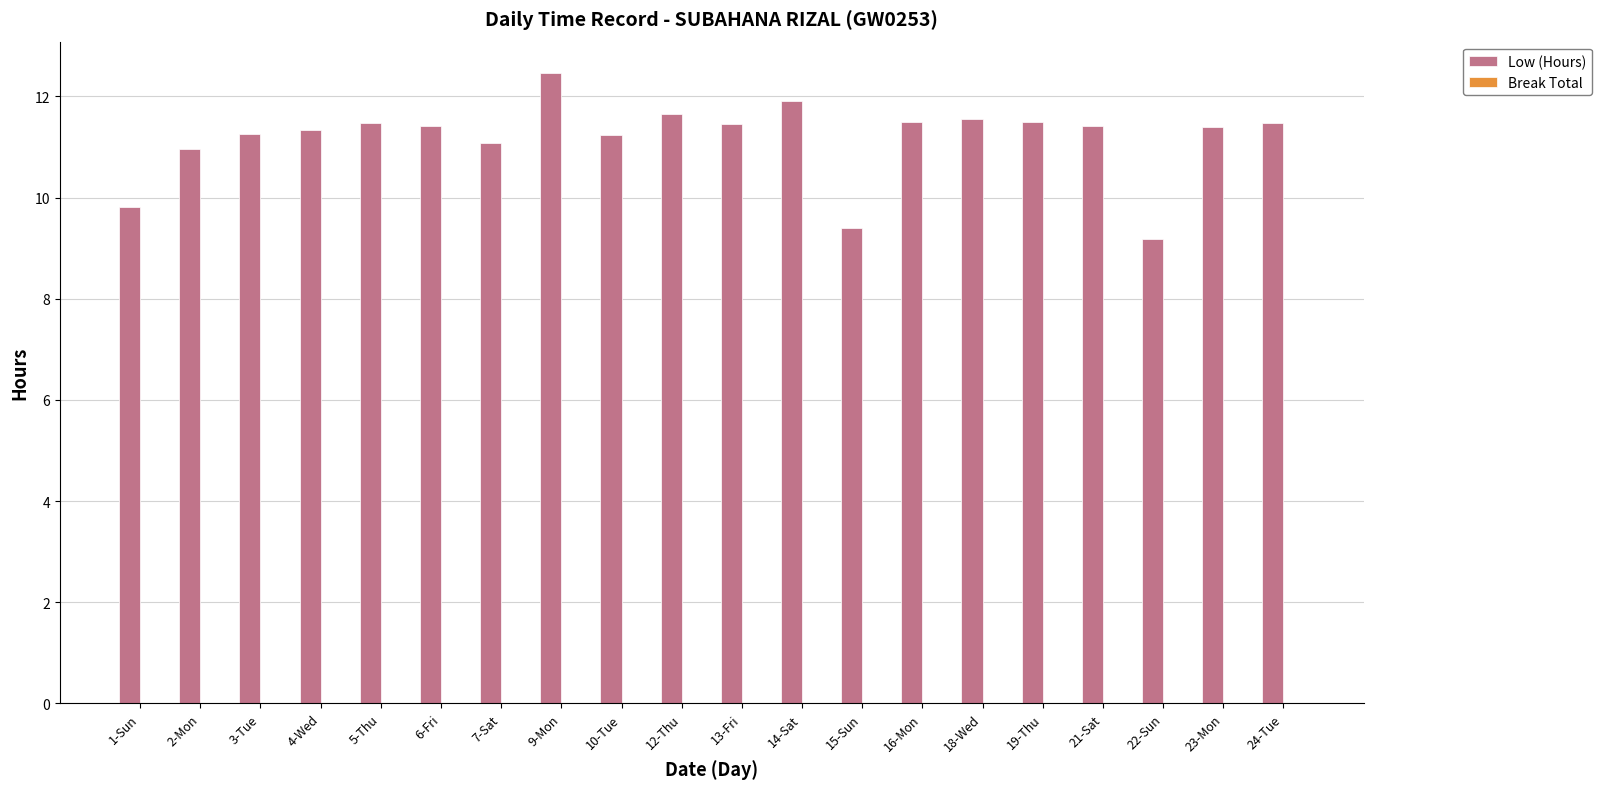

How many data points does each series have?

20